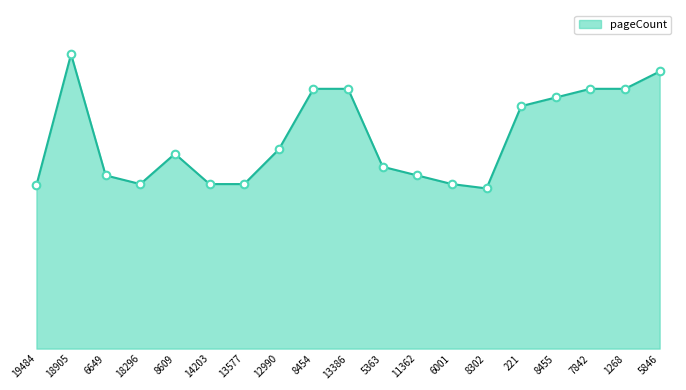

Is this an area chart (filled region under the line)?

Yes